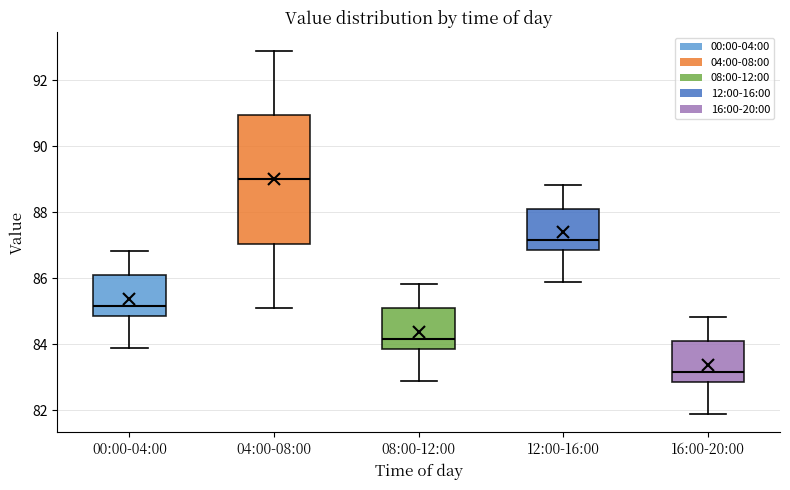

Reading left to right, transcribe this box plot: for each box, give where its median line is, the range the box spans, and where its two whiskers end, as read against the y-axis. The values are not printed on the chart, so give them approximately, as read against the axis.

00:00-04:00: median 85.2, box 84.8 to 86.0, whiskers 83.8 to 86.8
04:00-08:00: median 89.0, box 87.0 to 91.0, whiskers 85.2 to 93.0
08:00-12:00: median 84.2, box 83.8 to 85.0, whiskers 82.8 to 85.8
12:00-16:00: median 87.2, box 86.8 to 88.0, whiskers 85.8 to 88.8
16:00-20:00: median 83.2, box 82.8 to 84.0, whiskers 81.8 to 84.8